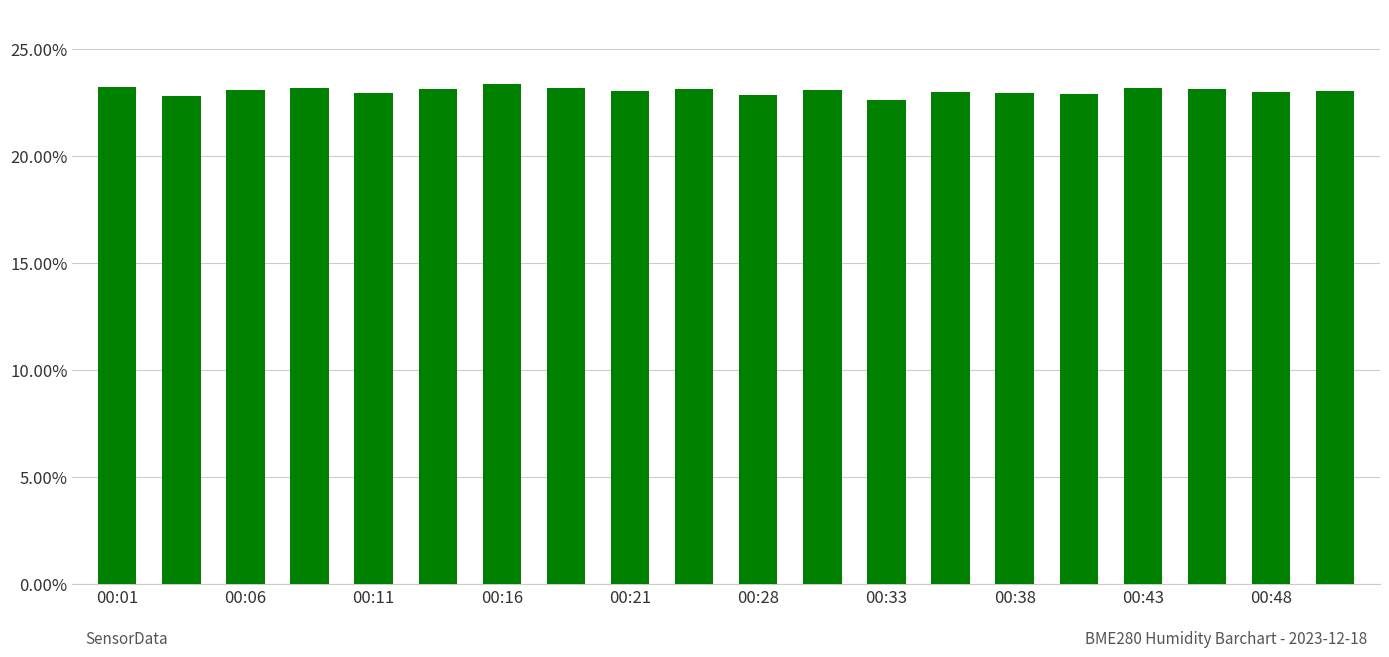

What is the greatest value displayed?

23.3